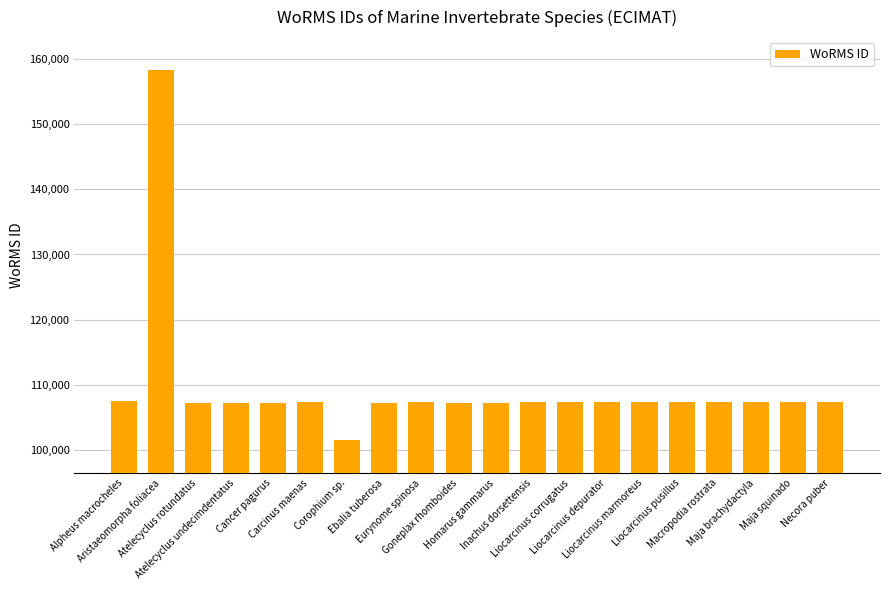

What is the greatest value displayed?

158326